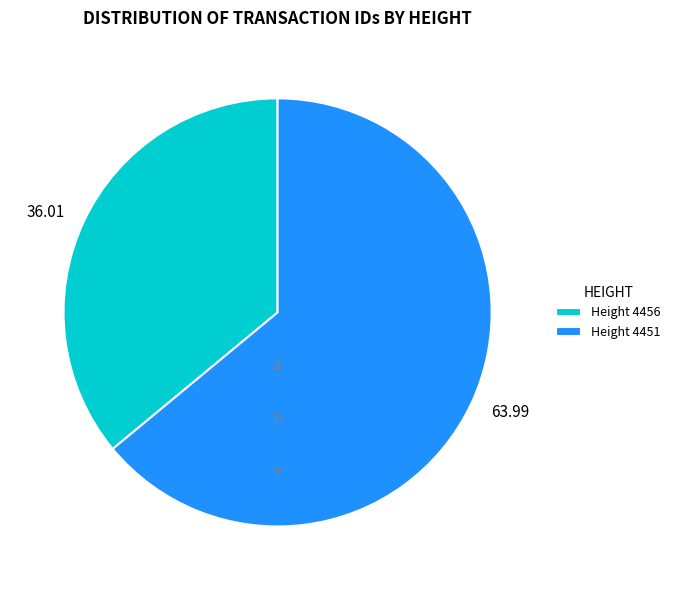

Combined, do 36.01 and 63.99 account for over 50%?

Yes